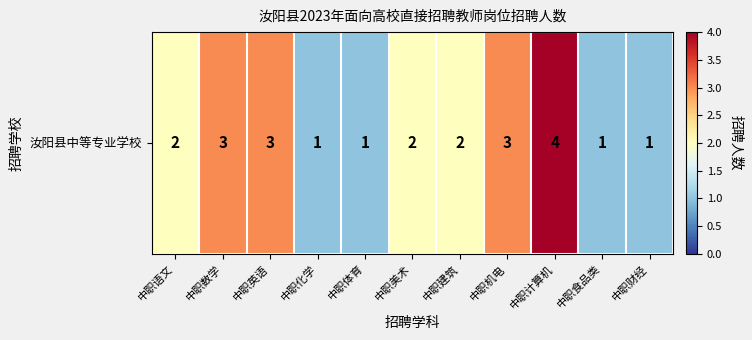

True or false: the data shows 1 at 中职体育.

True